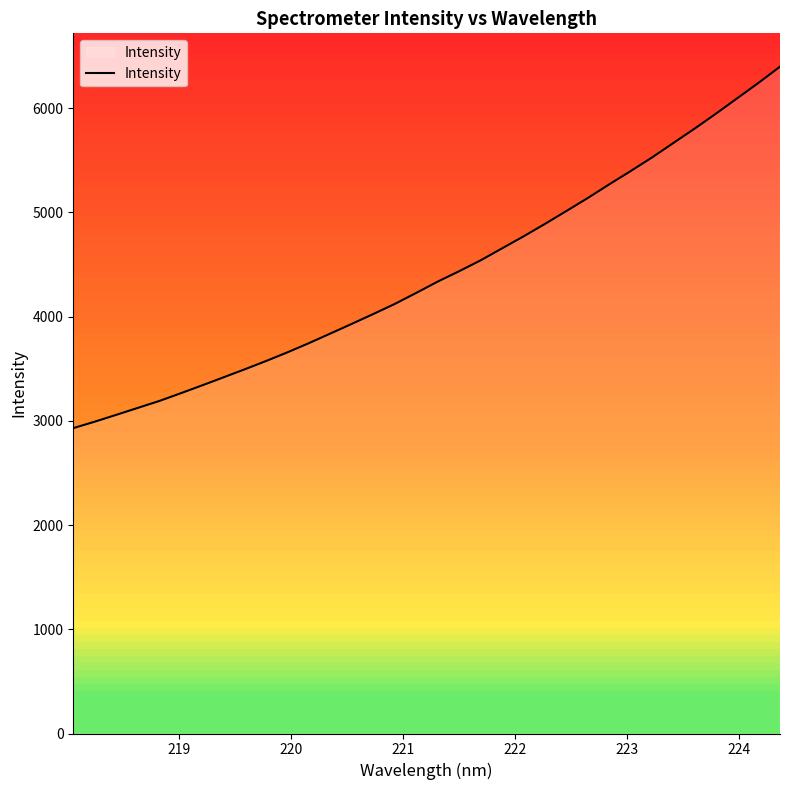

What is the highest value of the Intensity series?

6398.2